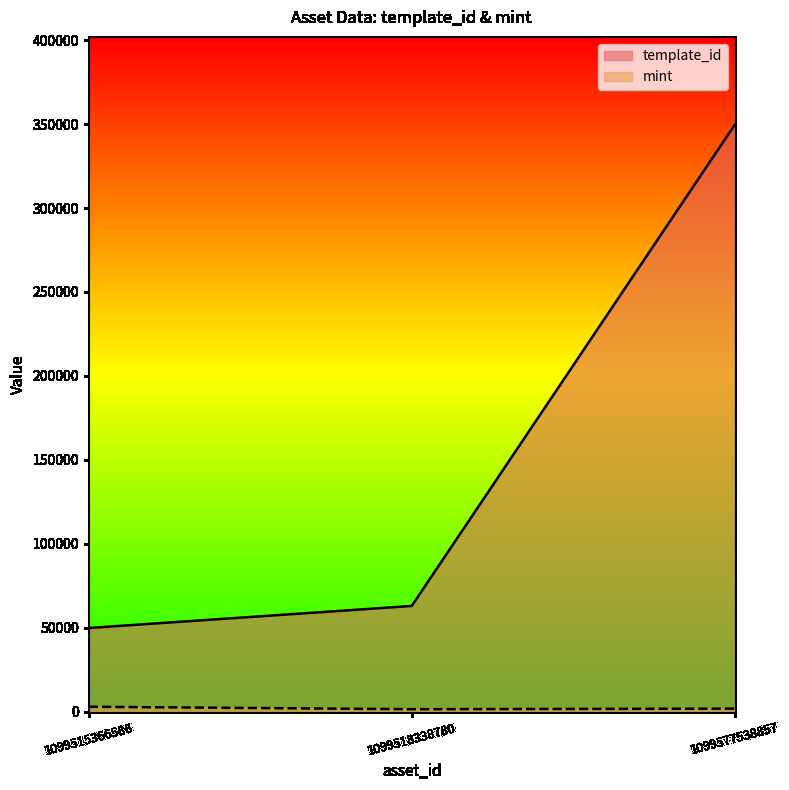

Rank the categories by template_id value from lowest to highest.

1099515366586, 1099518338780, 1099577538857